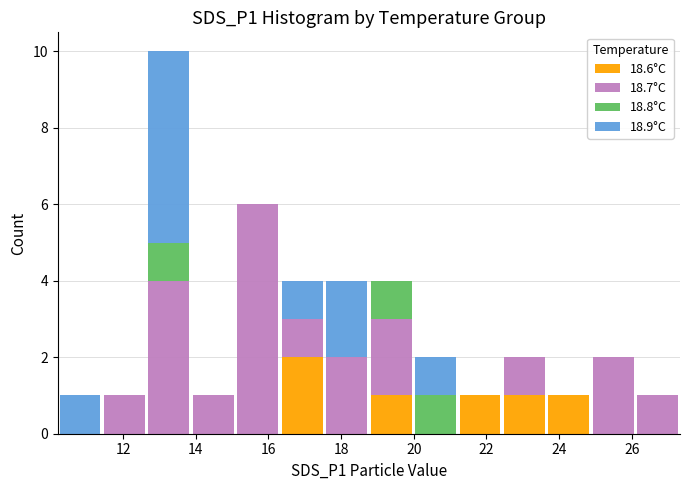

Reading left to right, transcribe this chart: for each stacked bar, give the range it covers on the x-axis and its total height. Neither the bar edges nor the heights are printed on the chart, so give them approximately, as read against the axes.

10.2 to 11.4: 1
11.4 to 12.6: 1
12.6 to 13.8: 10
13.8 to 15.0: 1
15.0 to 16.4: 6
16.4 to 17.6: 4
17.6 to 18.8: 4
18.8 to 20.0: 4
20.0 to 21.2: 2
21.2 to 22.4: 1
22.4 to 23.6: 2
23.6 to 24.8: 1
24.8 to 26.2: 2
26.2 to 27.4: 1